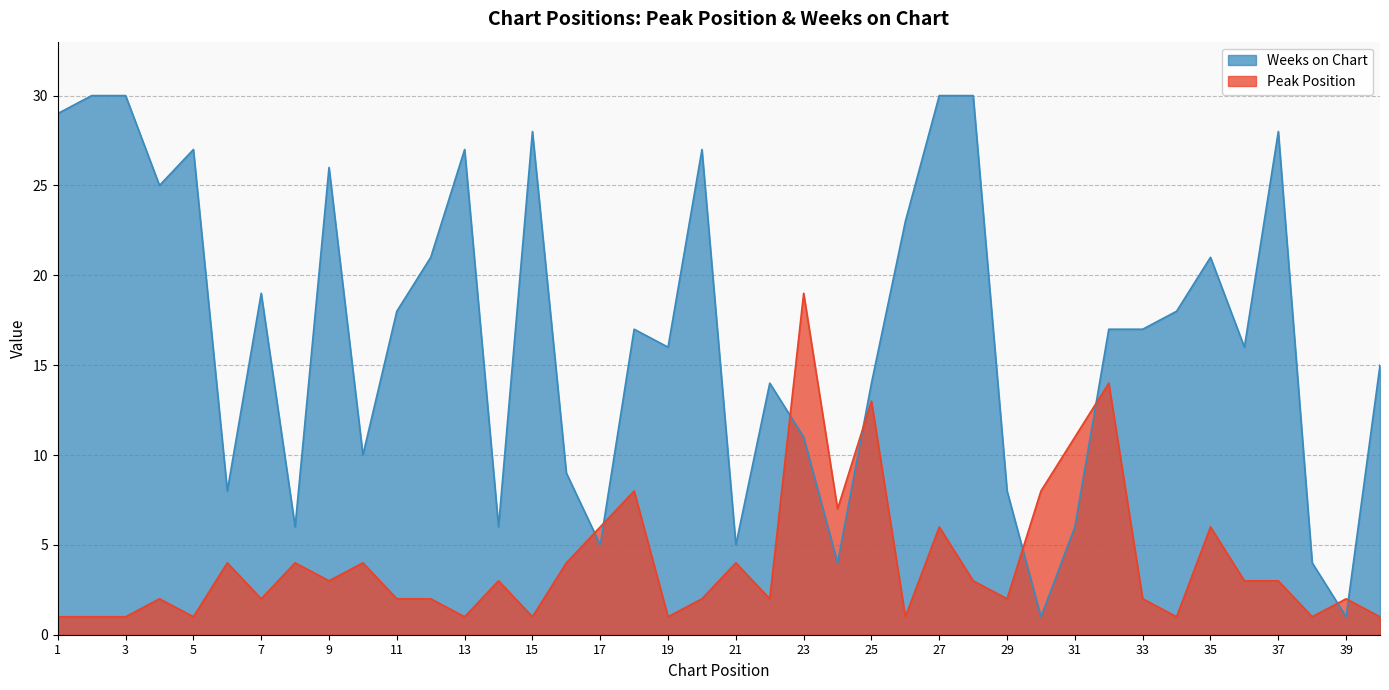

How many interior local valleys does the Weeks on Chart series have?

12